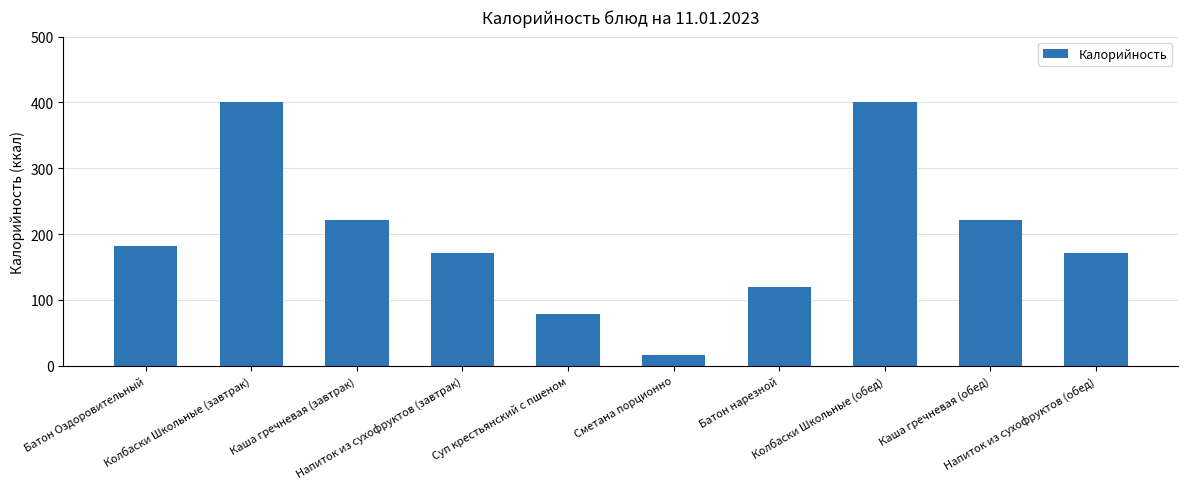

What is the sum of all values?

1983